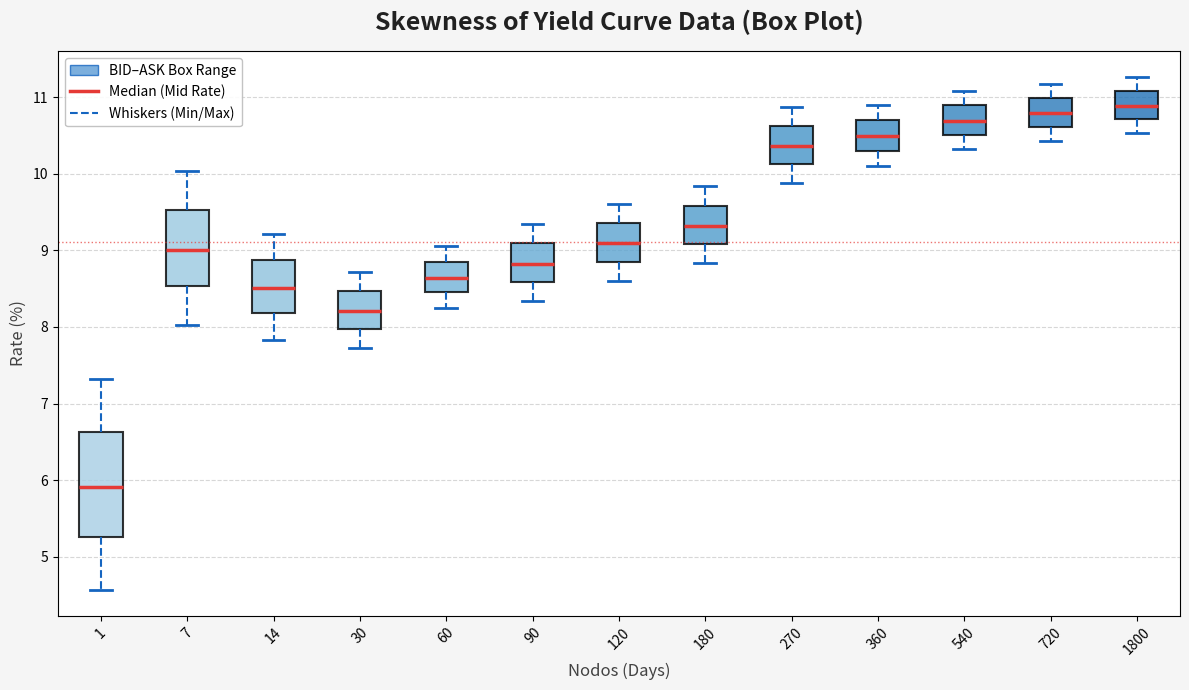

Where is the lower edge of the box at x = 14 on the y-axis? The values are not printed on the chart, so give them approximately, as read against the axis.

8.2